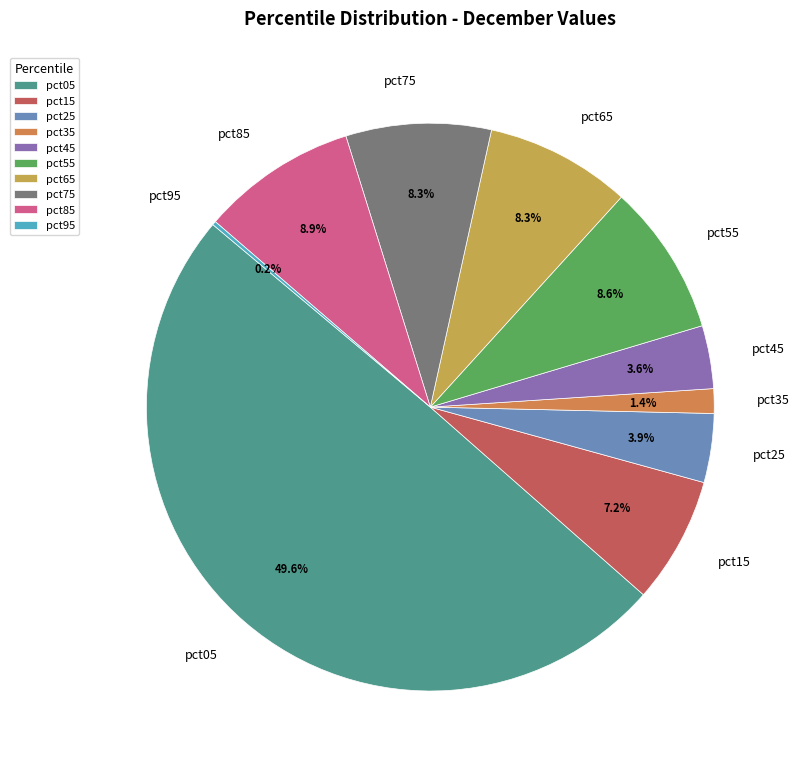

Is pct35 the majority of the pie?

No